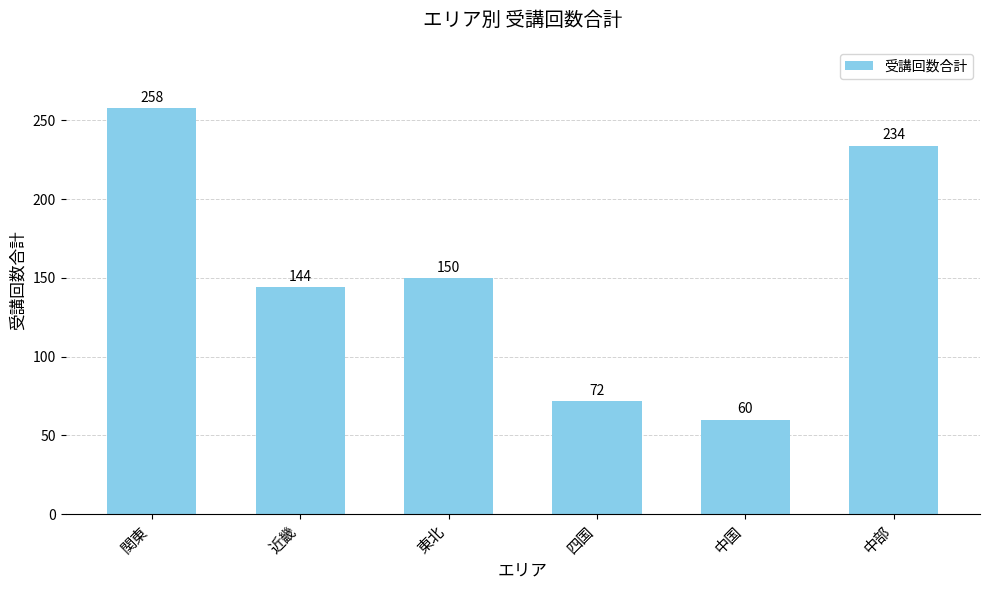

How many bars are there in total?

6